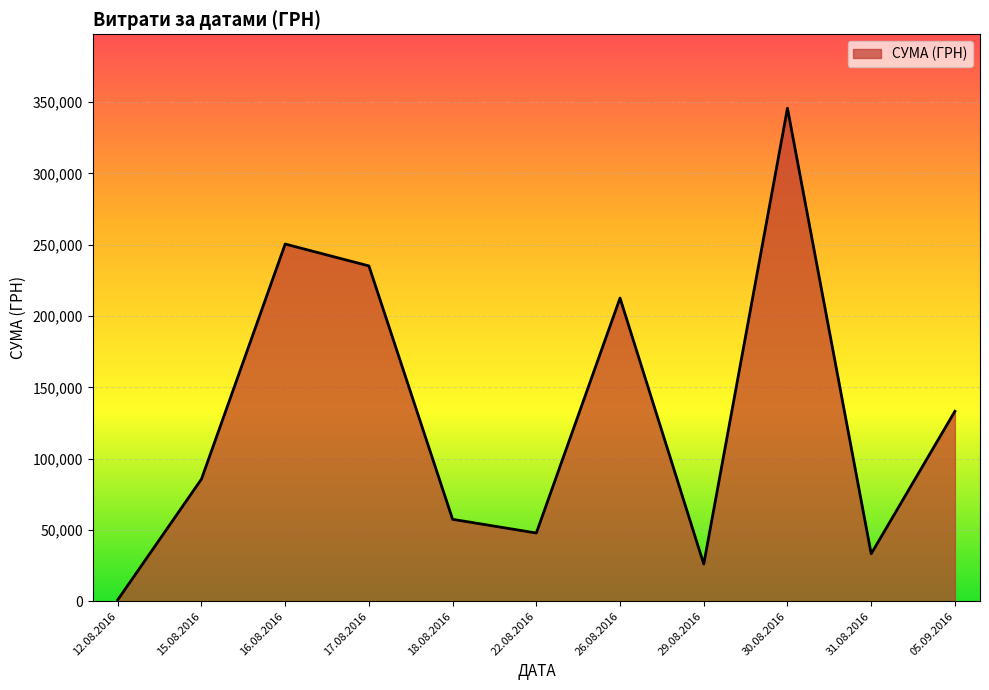

How many lines are shown in the chart?

1